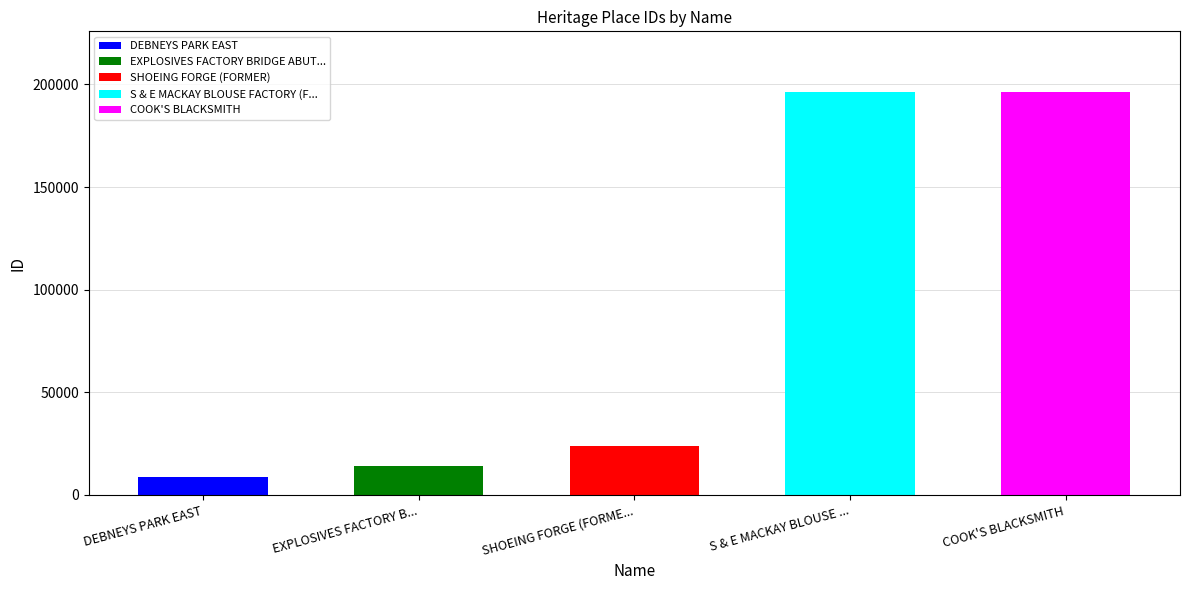

What is the label of the 4th bar from the right?

EXPLOSIVES FACTORY BRIDGE ABUTMENT